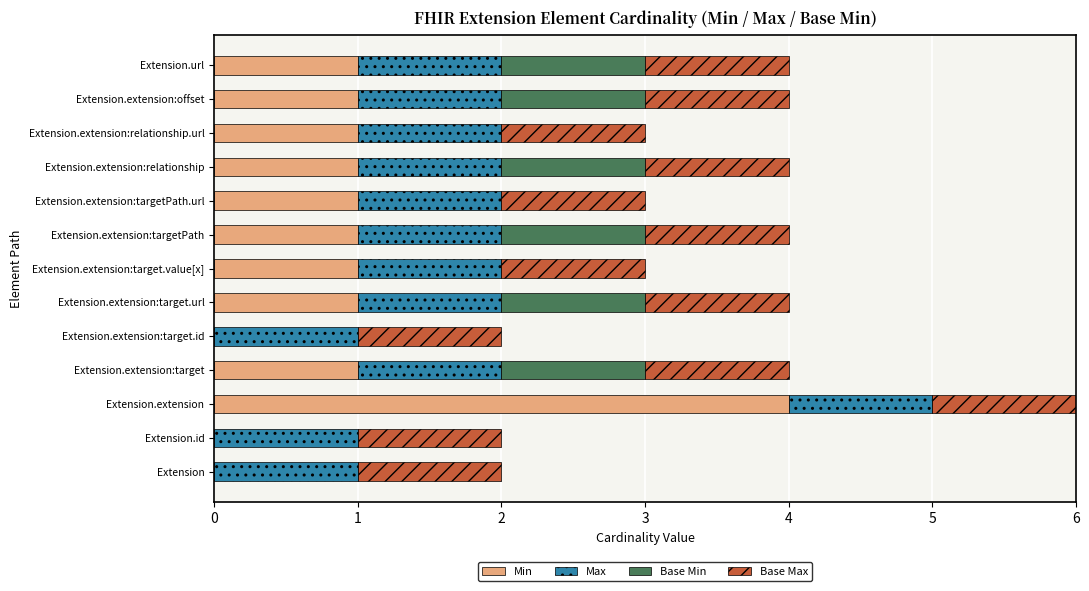

At which category is the sum across all series the highest?

Extension.extension